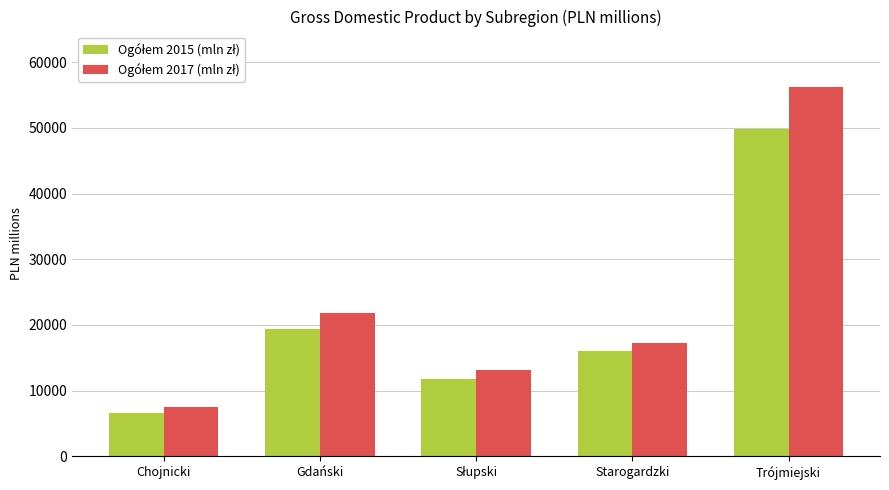

At which category is the sum across all series the highest?

Trójmiejski